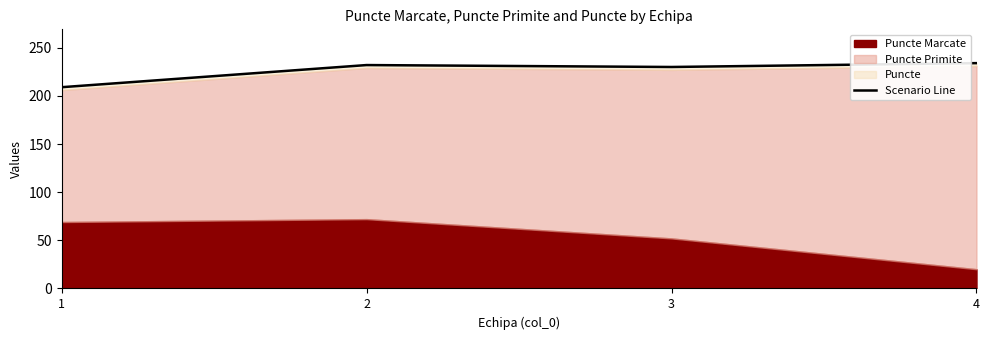

List the labels in order of value, largest first.

4, 2, 3, 1